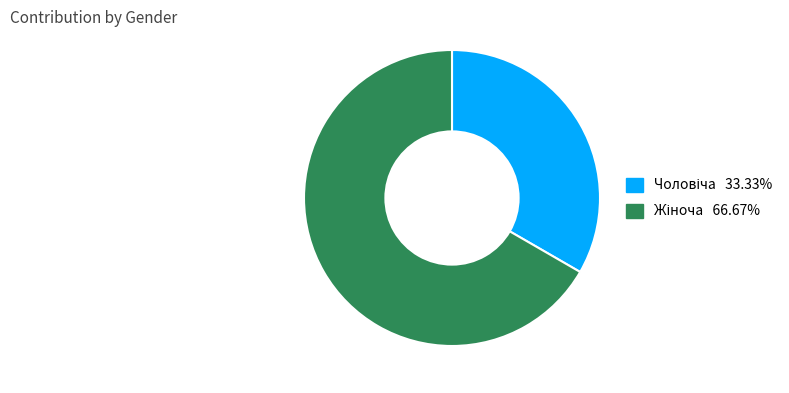

Does any single category account for the majority?

Yes